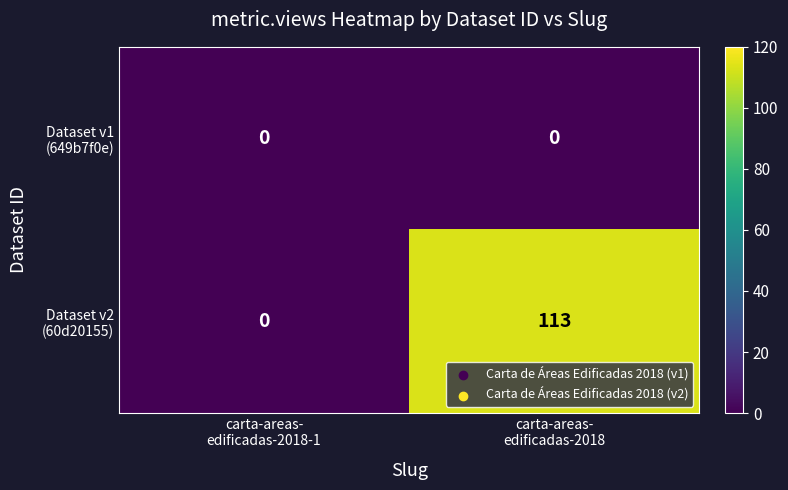

What is the maximum value shown in the chart?

113